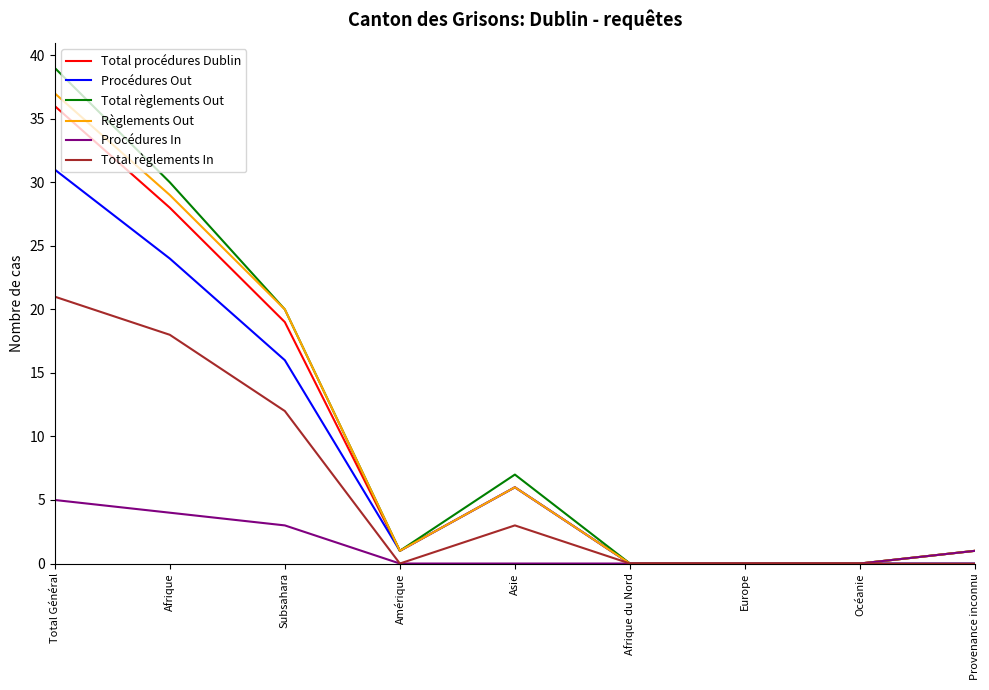

What position from the right is Afrique du Nord?

4